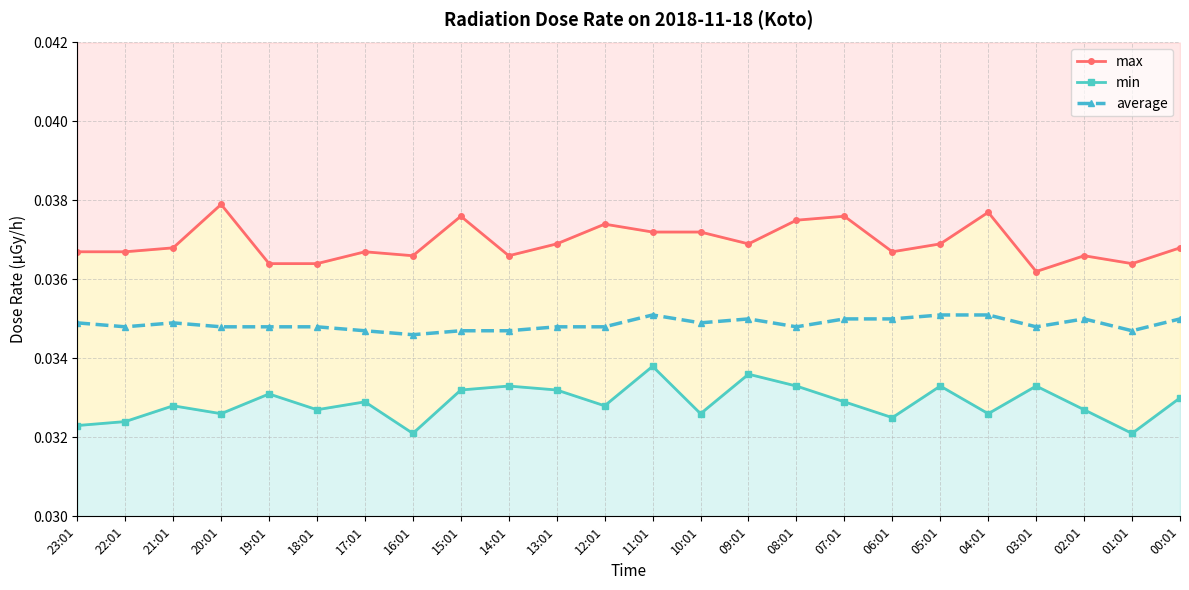

Which category has the lowest value in the max series?

03:01